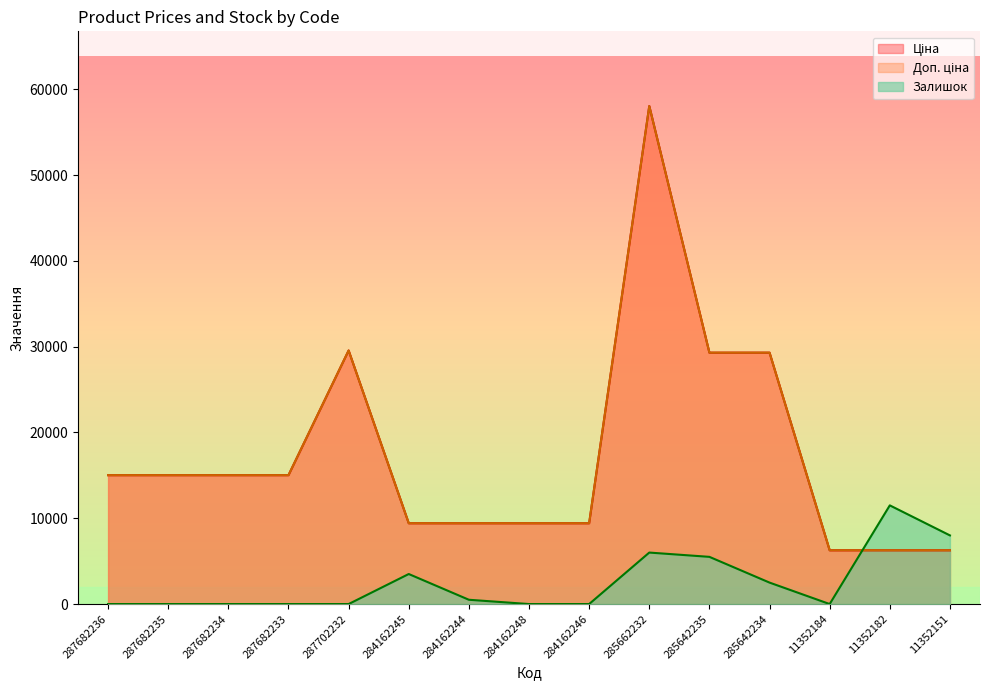

Read the Ціна value at 287702232.

29548.9